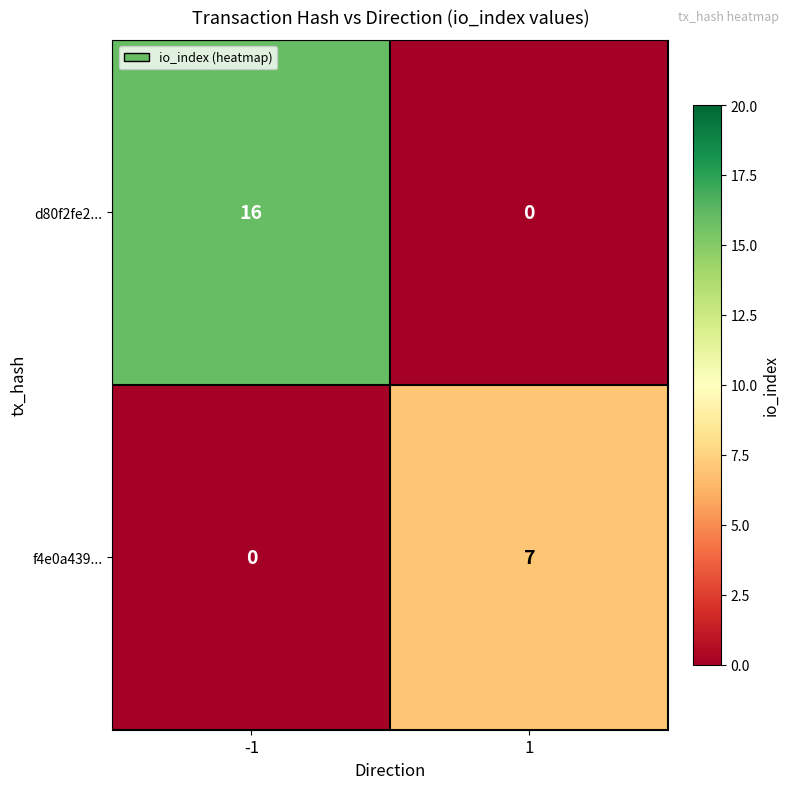

How many values in f4e0a439... are above zero?

1